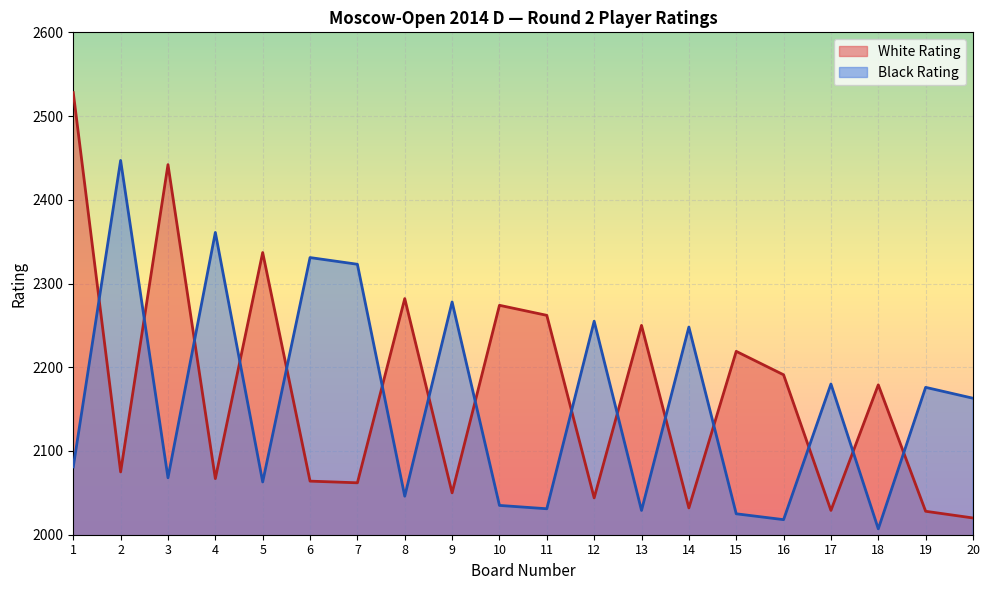

What is the sum of the White Rating values at 2 and 14?

4107